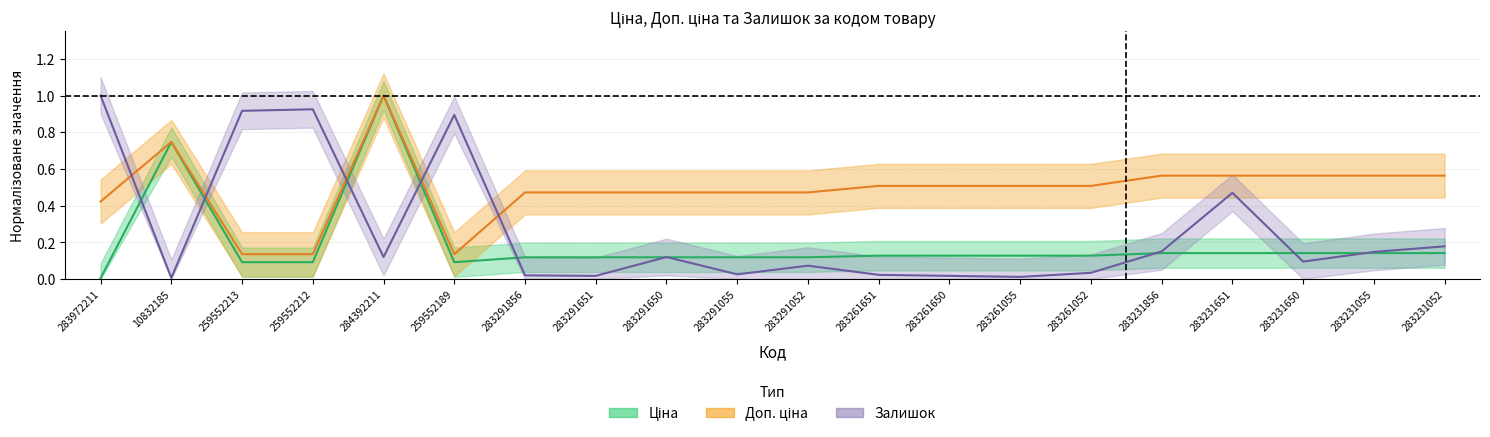

Between which two adjacent categories do Залишок and Ціна first intersect?

283972211 and 10832185